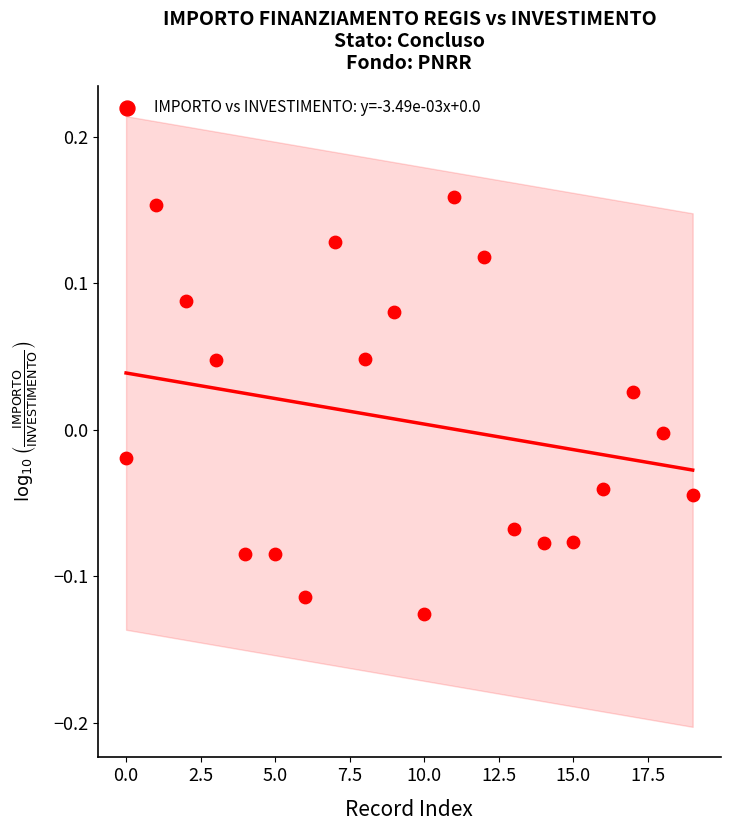

What is the range of Y values (max minus min)?

0.3